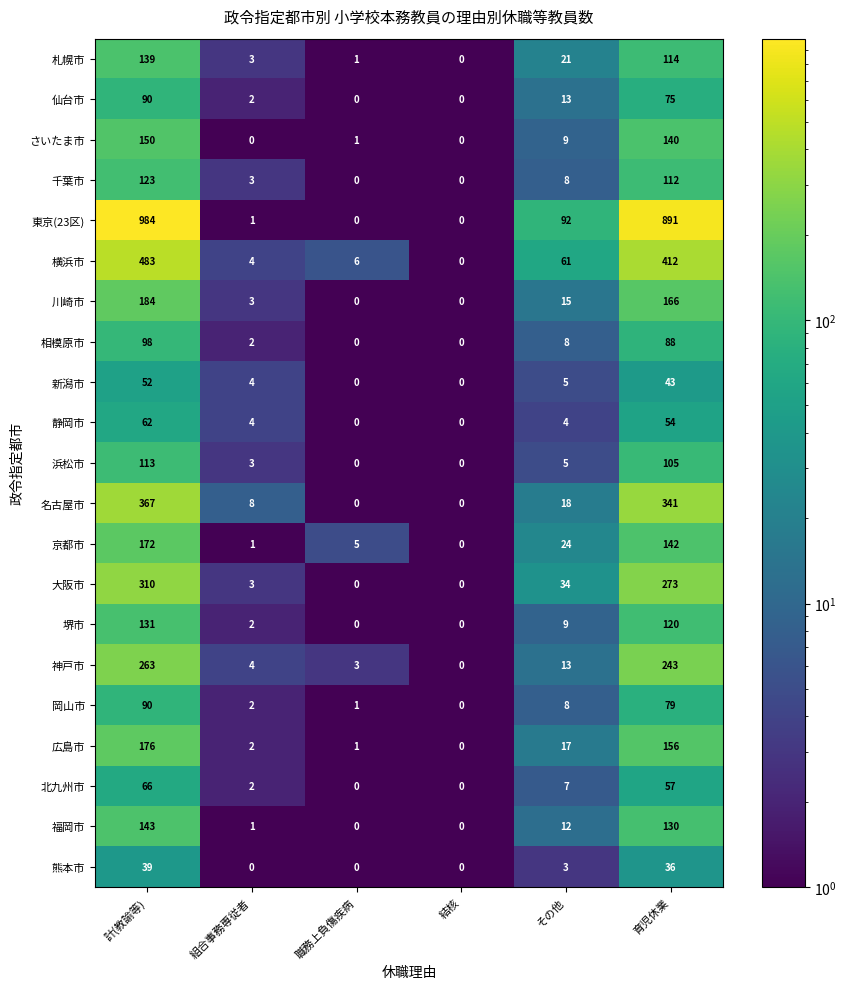

Which category has the highest value across all series?

計(教諭等)